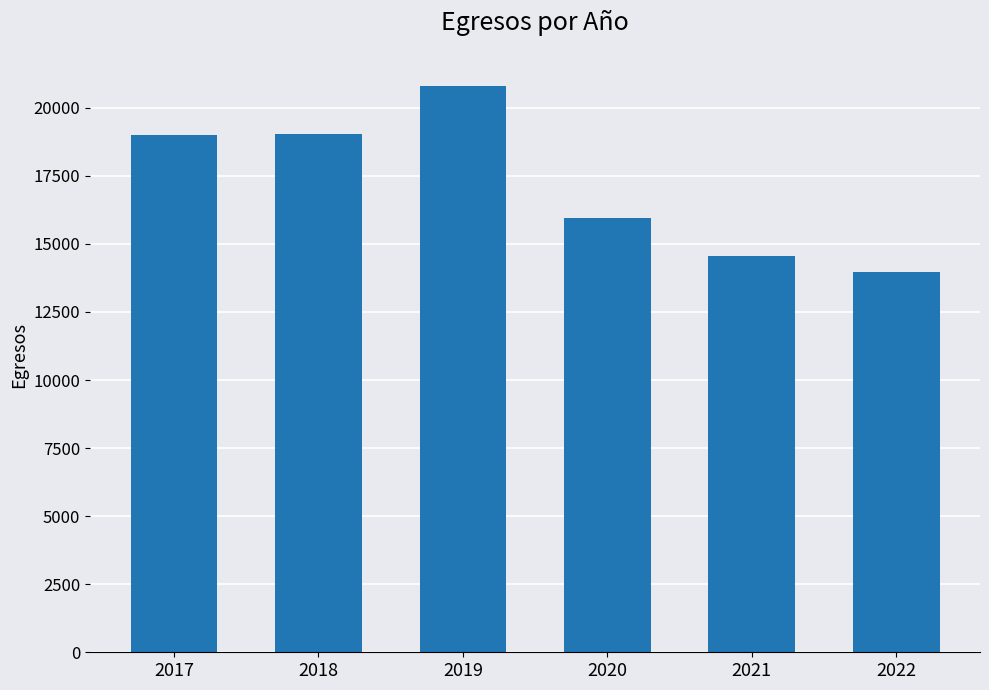

What value does the data have at 2020?

15952